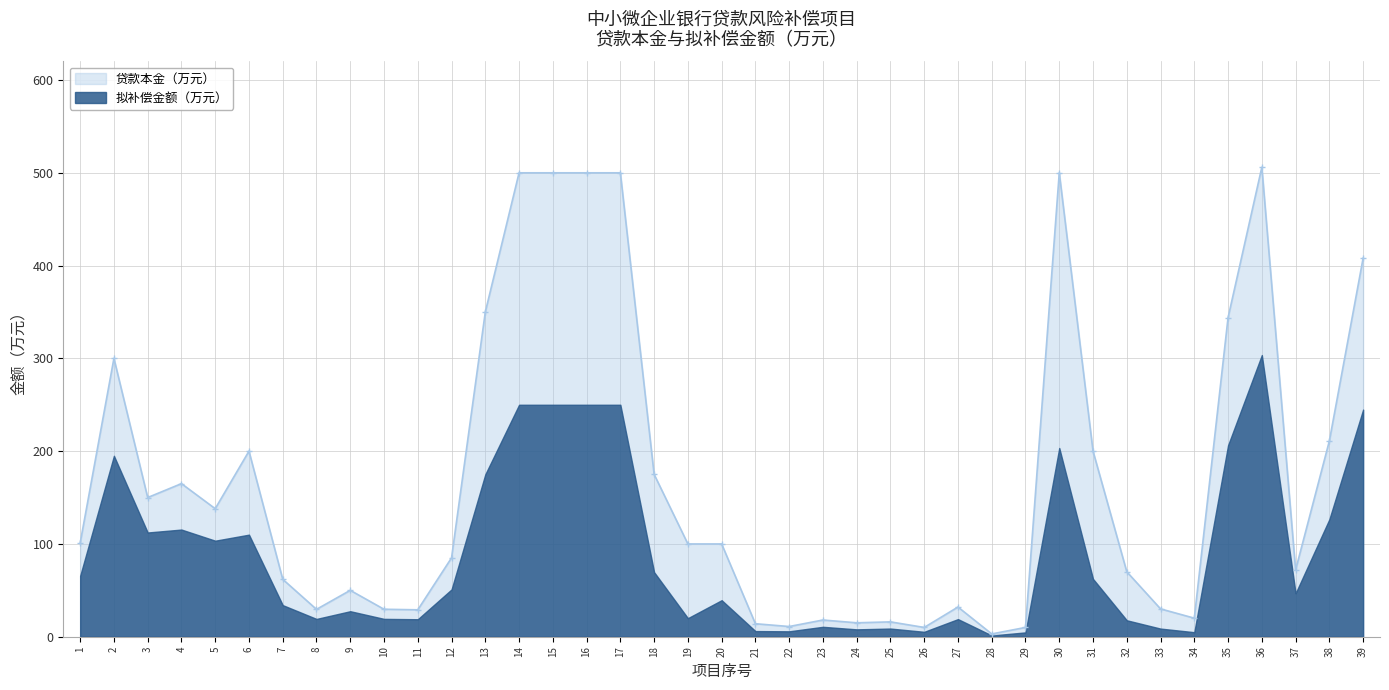

How many values exceed 100?

18